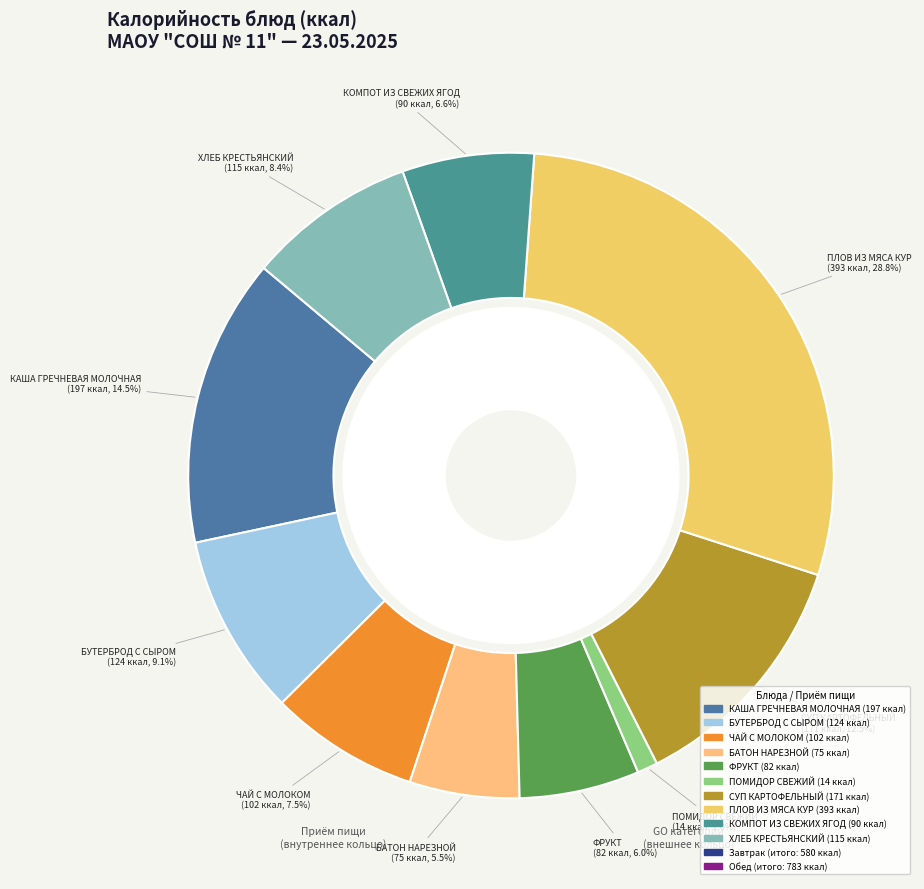

Is it true that БАТОН НАРЕЗНОЙ is 12% of the pie?

False